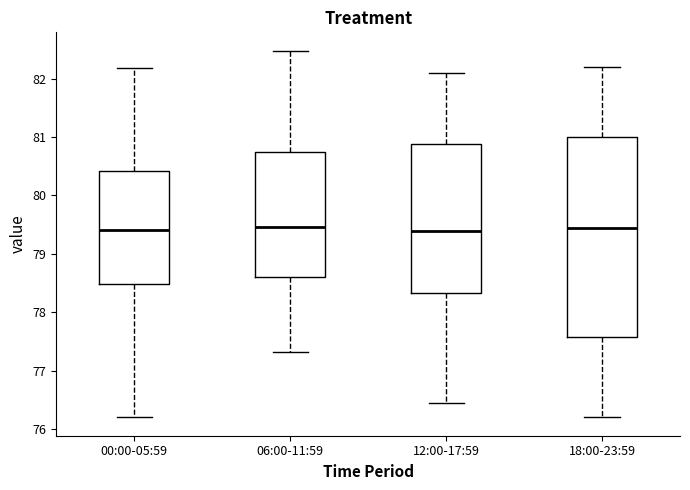

Reading left to right, transcribe this box plot: for each box, give where its median line is, the range the box spans, and where its two whiskers end, as read against the y-axis. The values are not printed on the chart, so give them approximately, as read against the axis.

00:00-05:59: median 79.4, box 78.5 to 80.4, whiskers 76.2 to 82.2
06:00-11:59: median 79.5, box 78.6 to 80.7, whiskers 77.3 to 82.5
12:00-17:59: median 79.4, box 78.3 to 80.9, whiskers 76.5 to 82.1
18:00-23:59: median 79.5, box 77.6 to 81.0, whiskers 76.2 to 82.2